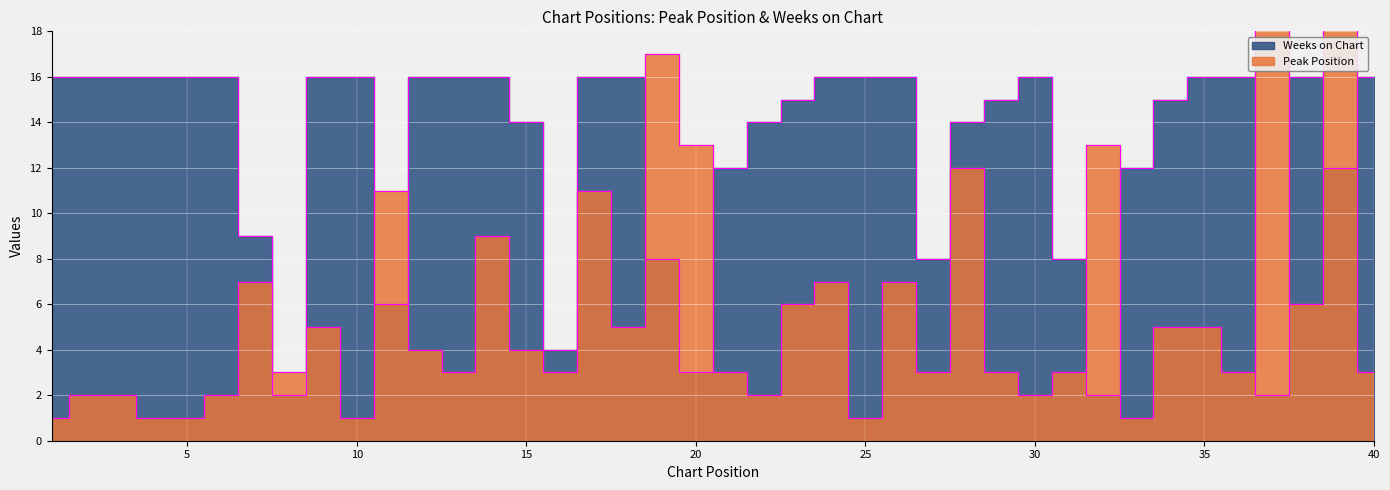

How many lines are shown in the chart?

2